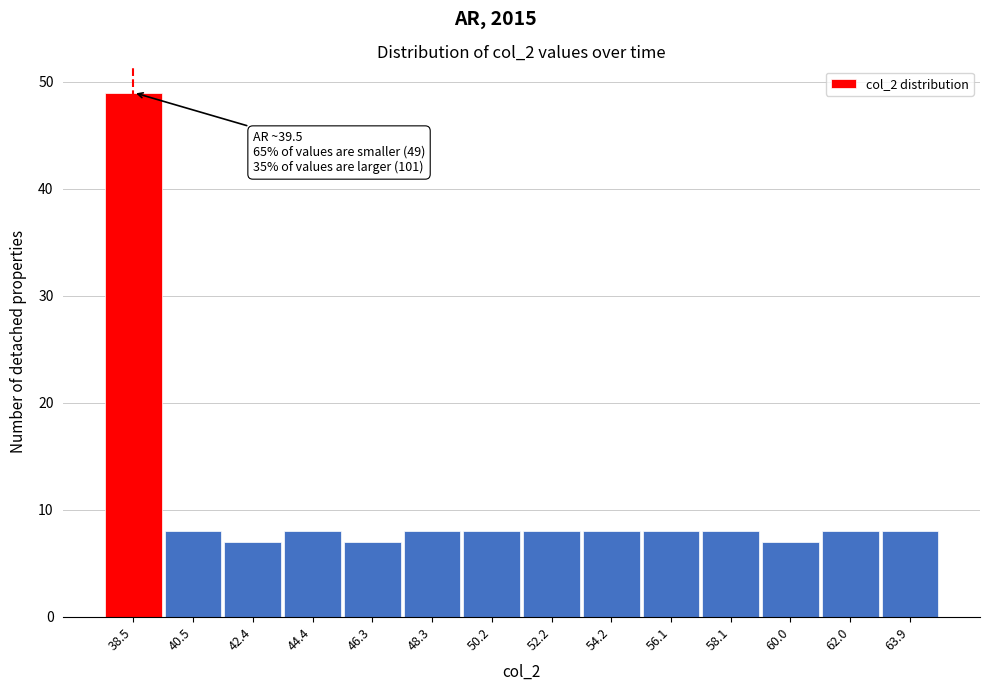

Reading left to right, transcribe all the data shown in this chart.

49	8	7	8	7	8	8	8	8	8	8	7	8	8